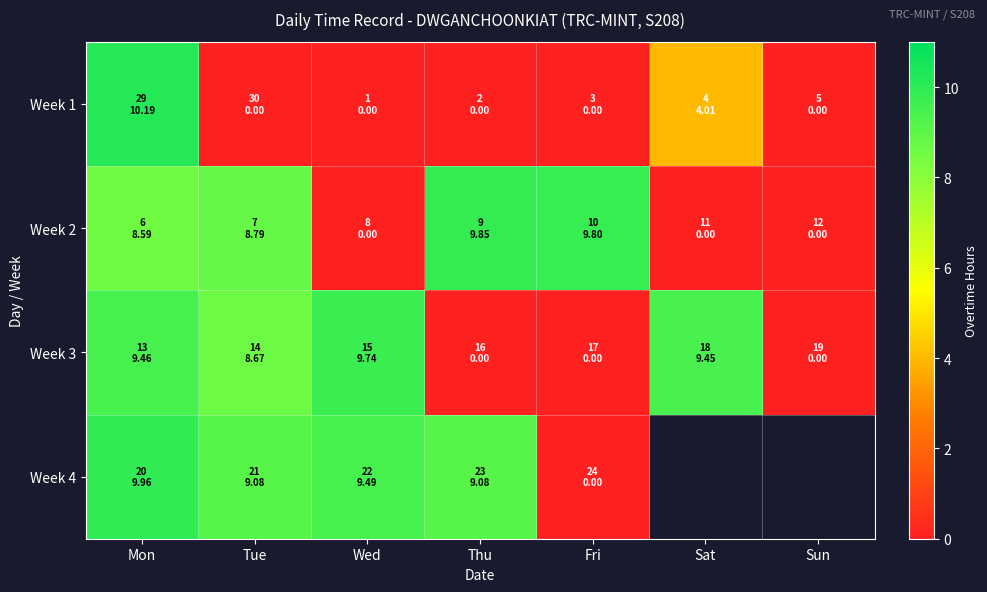

Which label corresponds to the smallest value in the chart?

Tue